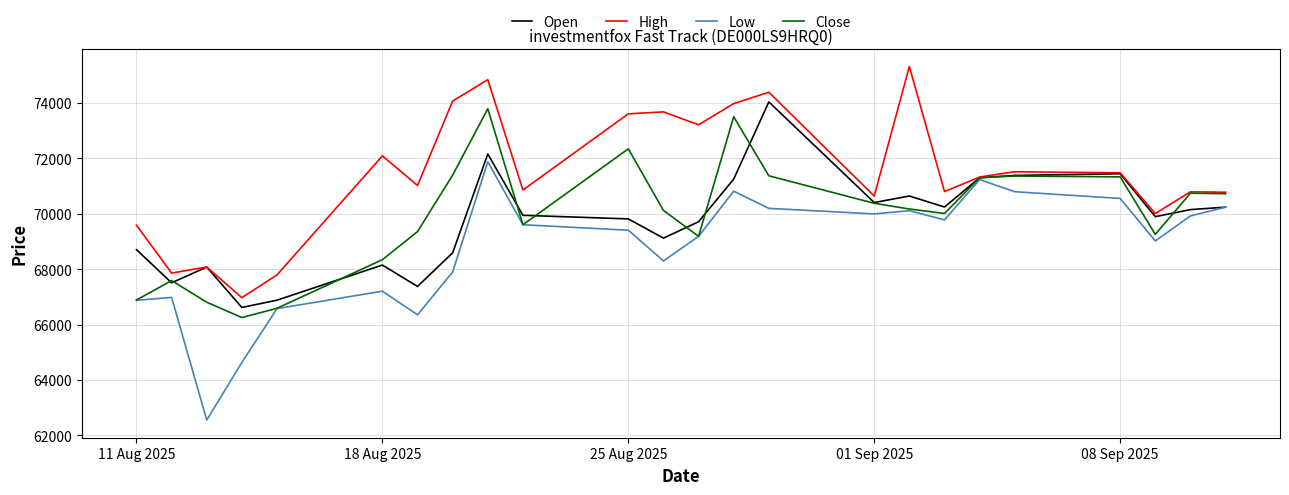

What is the smallest value displayed?

62556